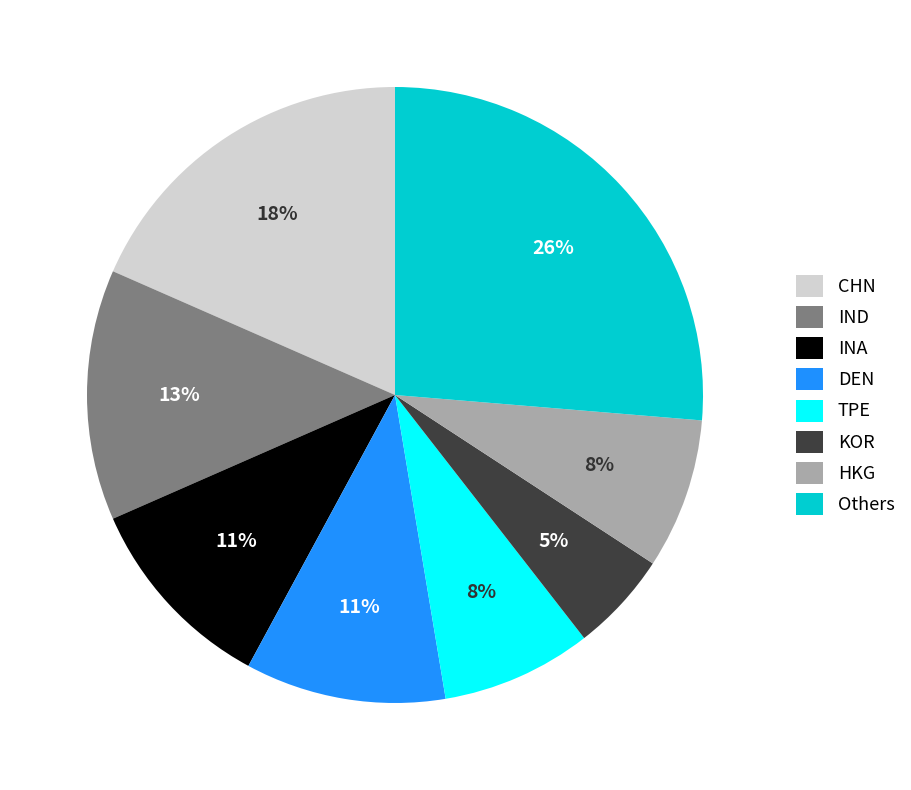

Which slice is the smallest?

KOR